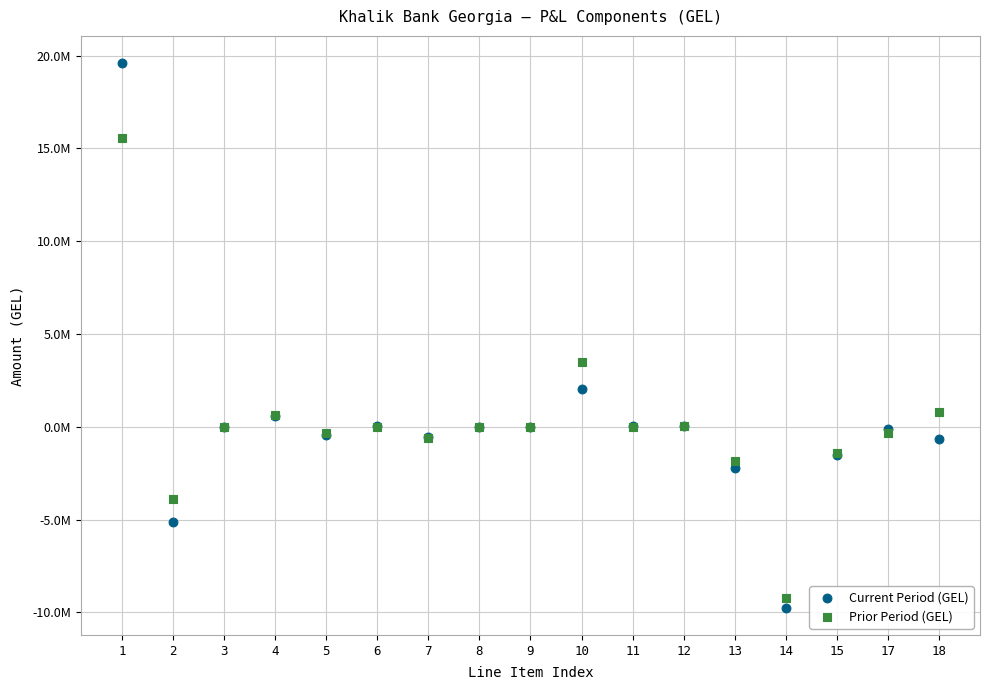

What are all the series names shown in the legend?

Current Period (GEL), Prior Period (GEL)